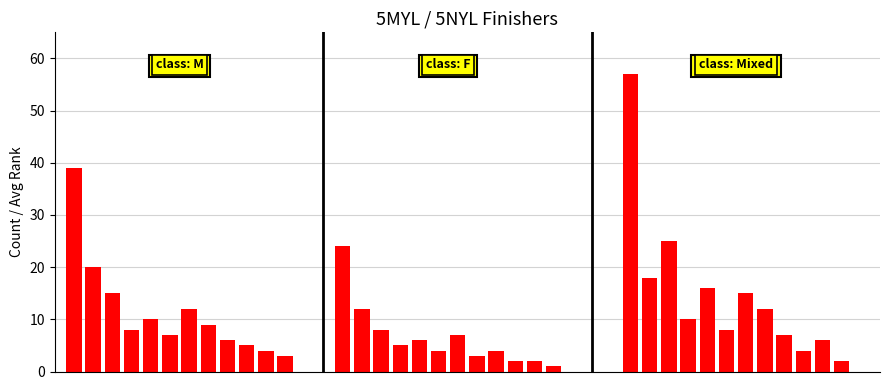

What are all the series names shown in the legend?

M, F, Mixed